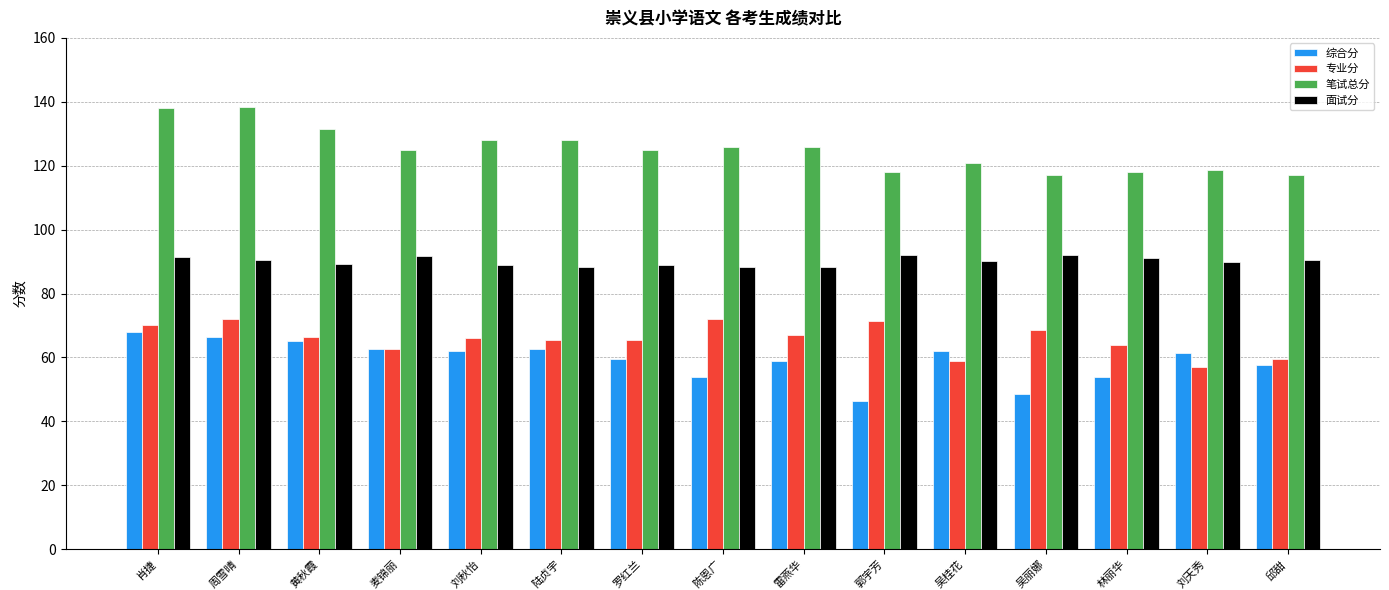

At how many categories does at least one series exceed 134?

2